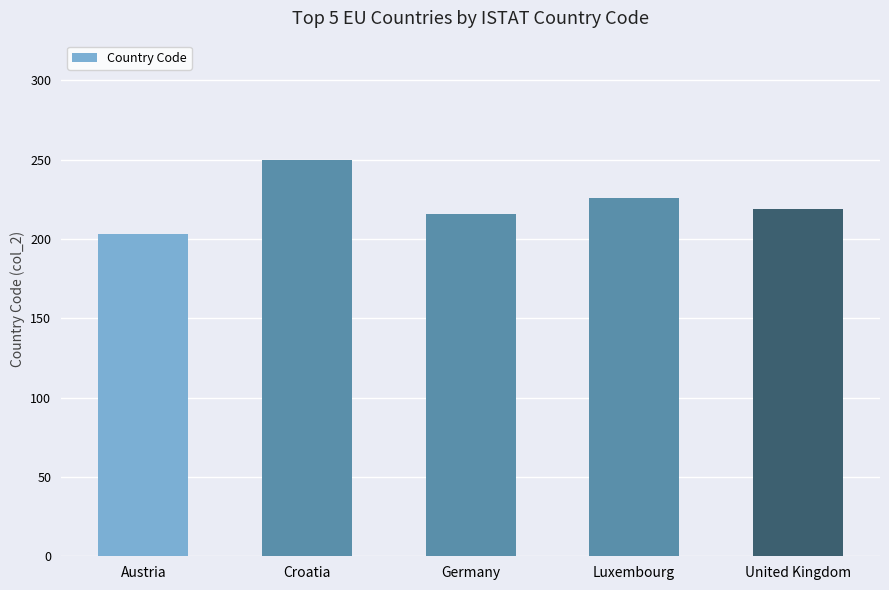

What is the label of the 1st bar from the left?

Austria